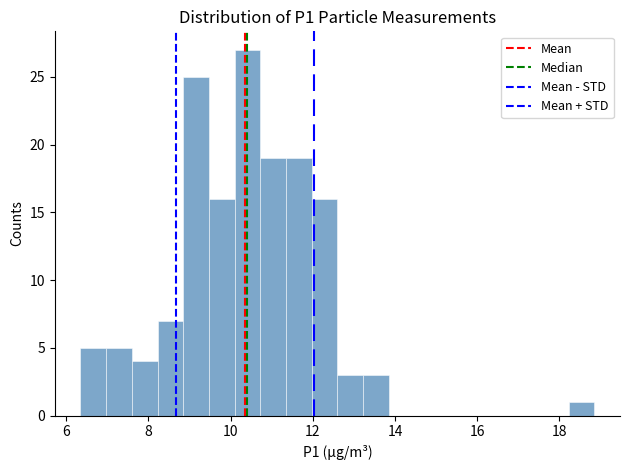

Around what value on the x-axis is the tallest bar? Give the approximate position of its centre, as read against the axis.

10.4